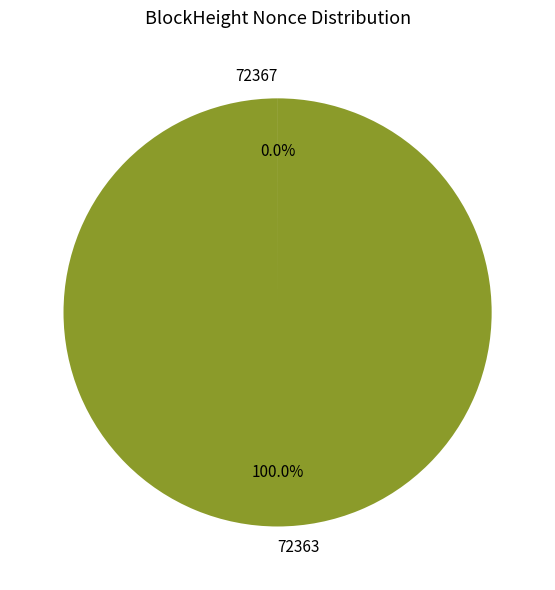

What is the largest slice in the pie chart?

72363